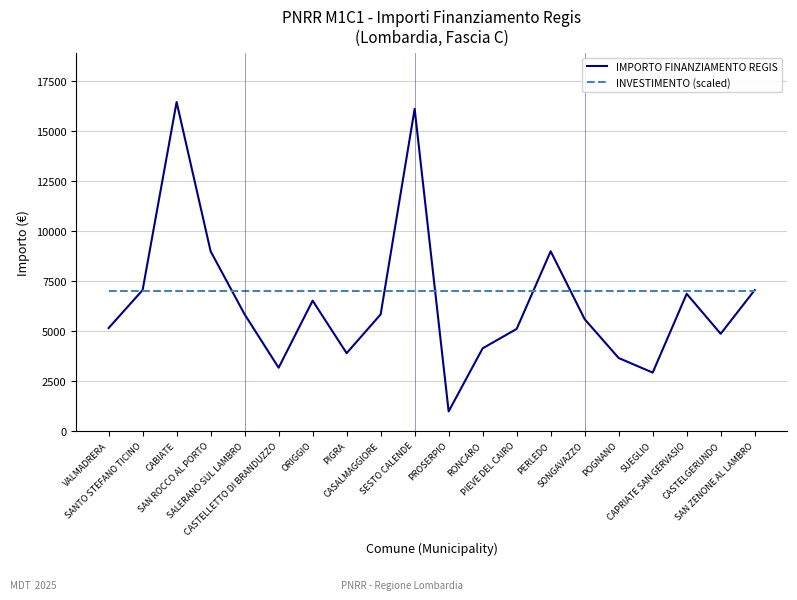

Which series has the largest range (max minus min)?

IMPORTO FINANZIAMENTO REGIS